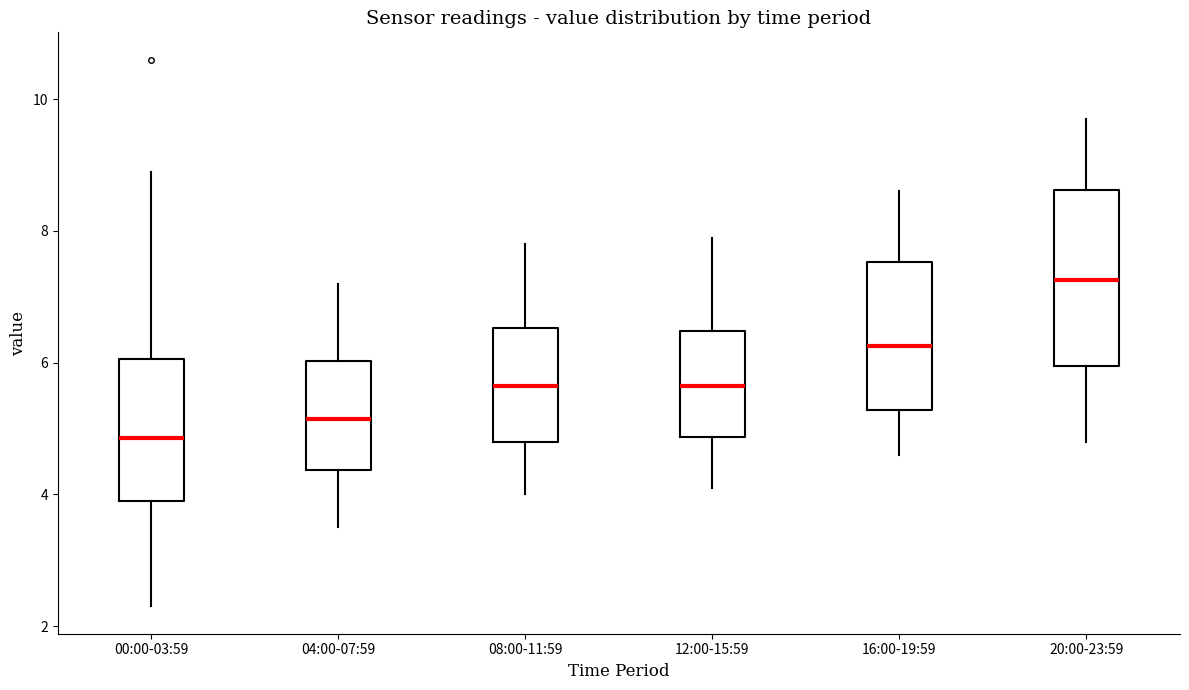

Which box is the tallest, from its lower edge to its upper edge?

20:00-23:59